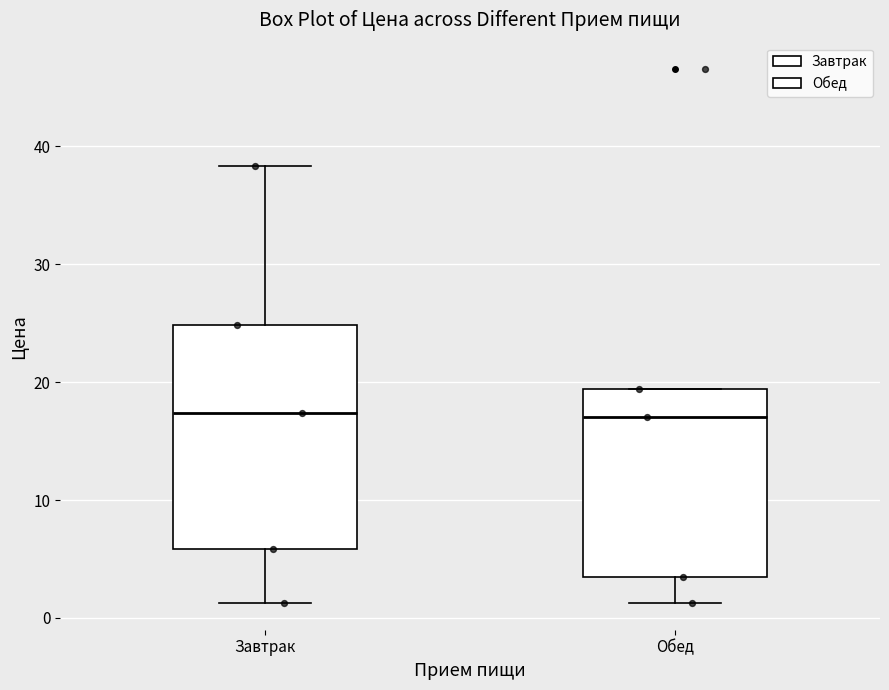

Reading left to right, transcribe this box plot: for each box, give where its median line is, the range the box spans, and where its two whiskers end, as read against the y-axis. The values are not printed on the chart, so give them approximately, as read against the axis.

Завтрак: median 17, box 6 to 25, whiskers 1 to 38
Обед: median 17, box 3 to 19, whiskers 1 to 19